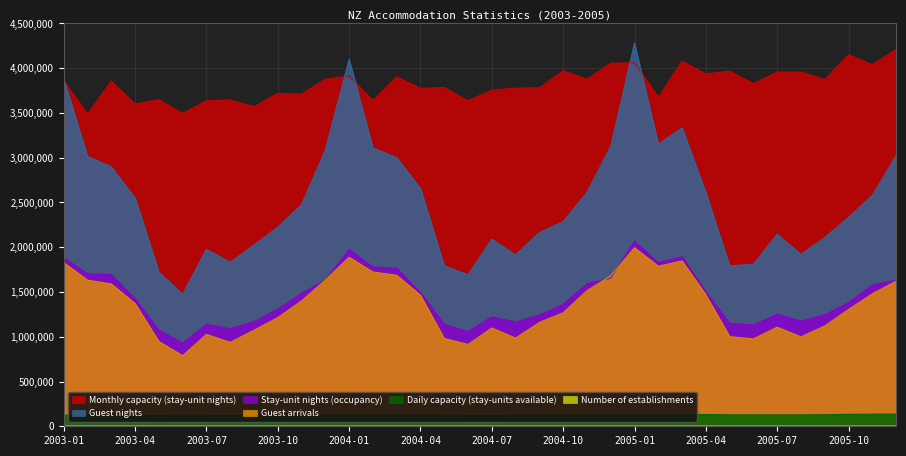

What is the difference between the highest and lowest values at 2003-12?

3873593